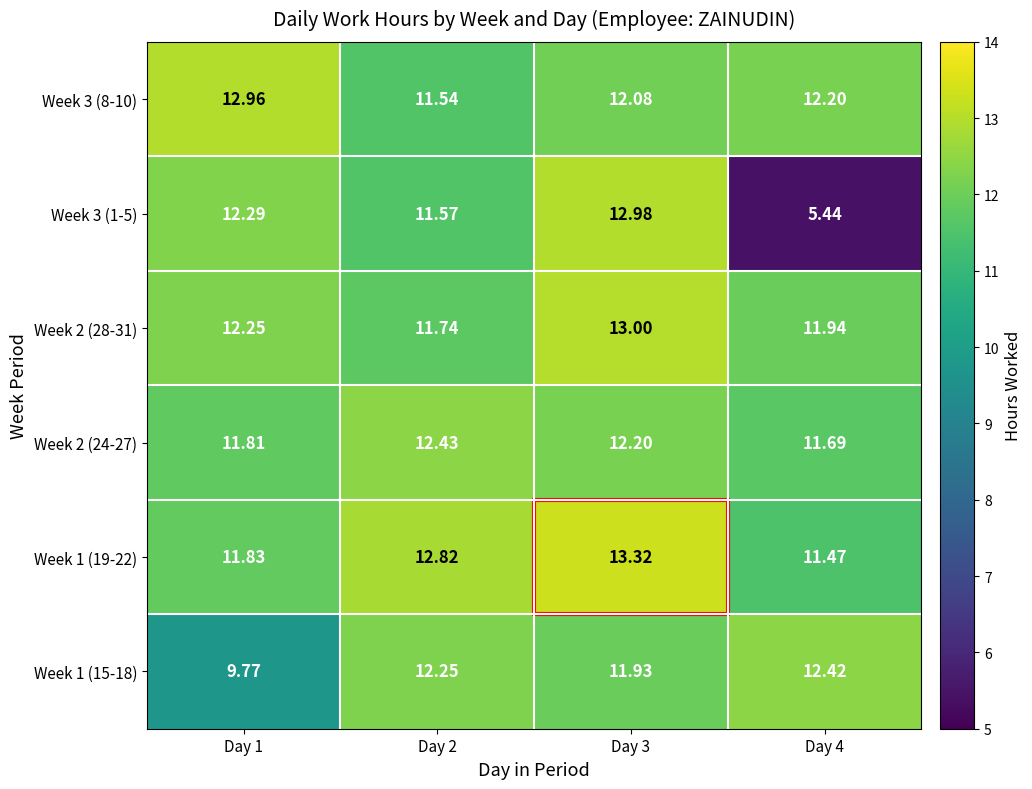

Rank the series at Day 1 from lowest to highest value.

Week 1 (15-18), Week 2 (24-27), Week 1 (19-22), Week 2 (28-31), Week 3 (1-5), Week 3 (8-10)